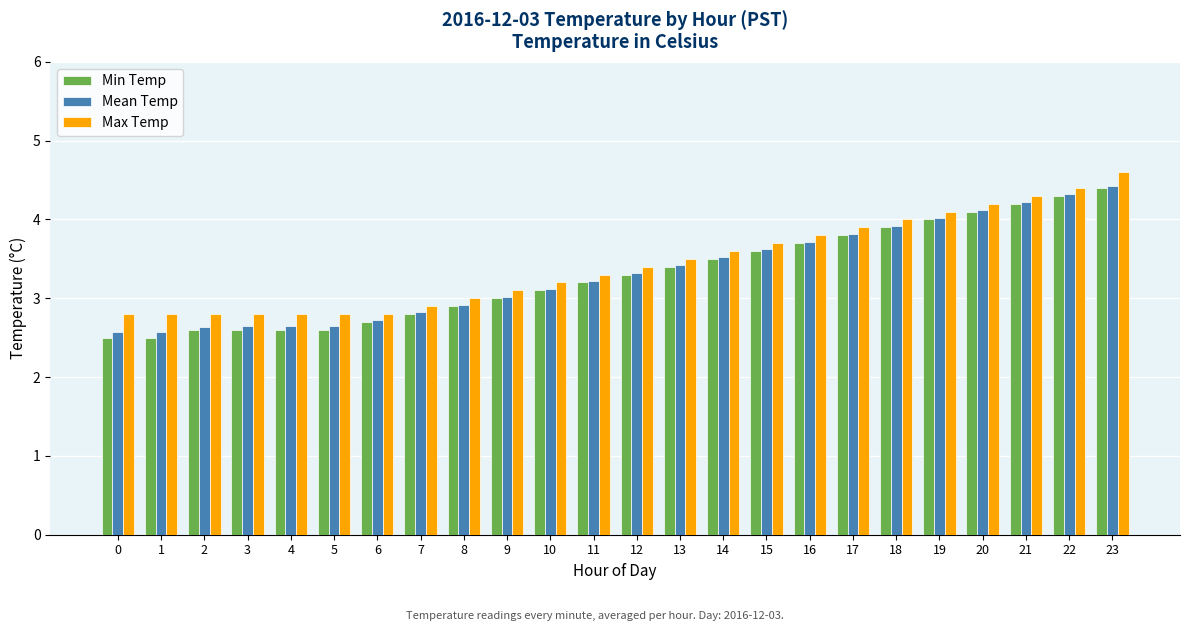

Which series changed the most between 15 and 23?

Max Temp